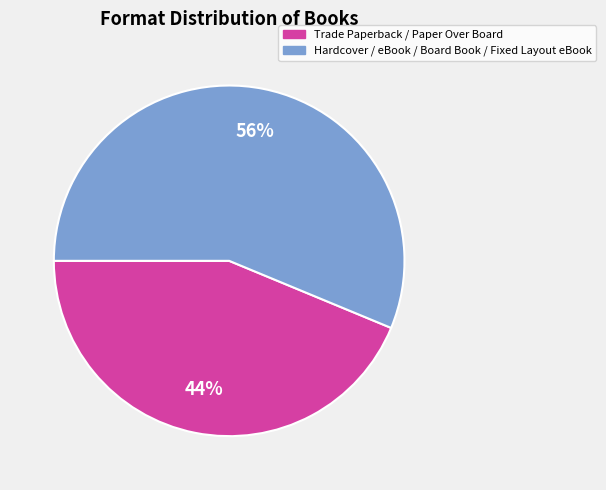

How many segments does this pie chart have?

2